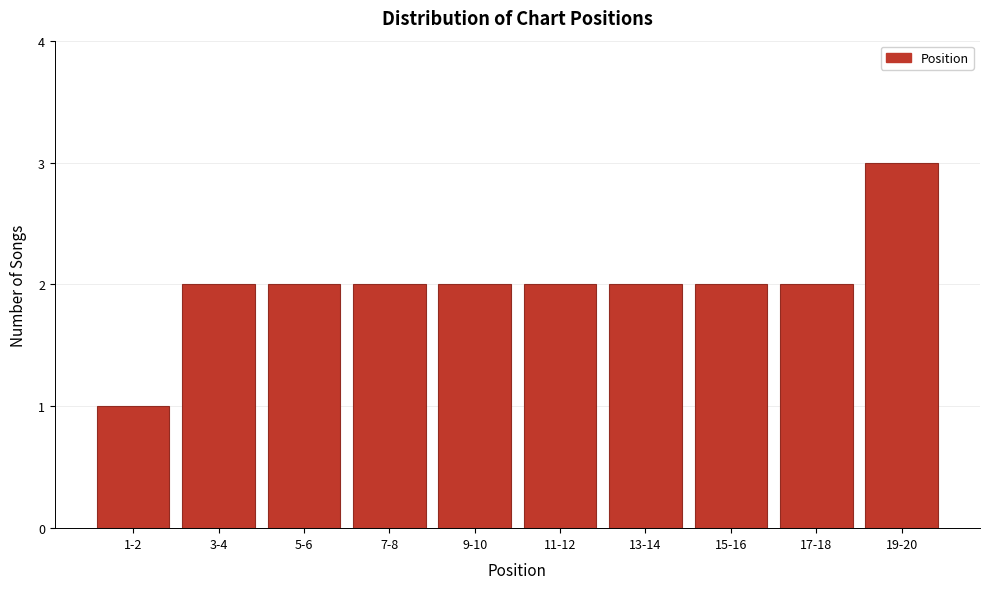

Reading left to right, extract all data points from this chart.

1	2	2	2	2	2	2	2	2	3